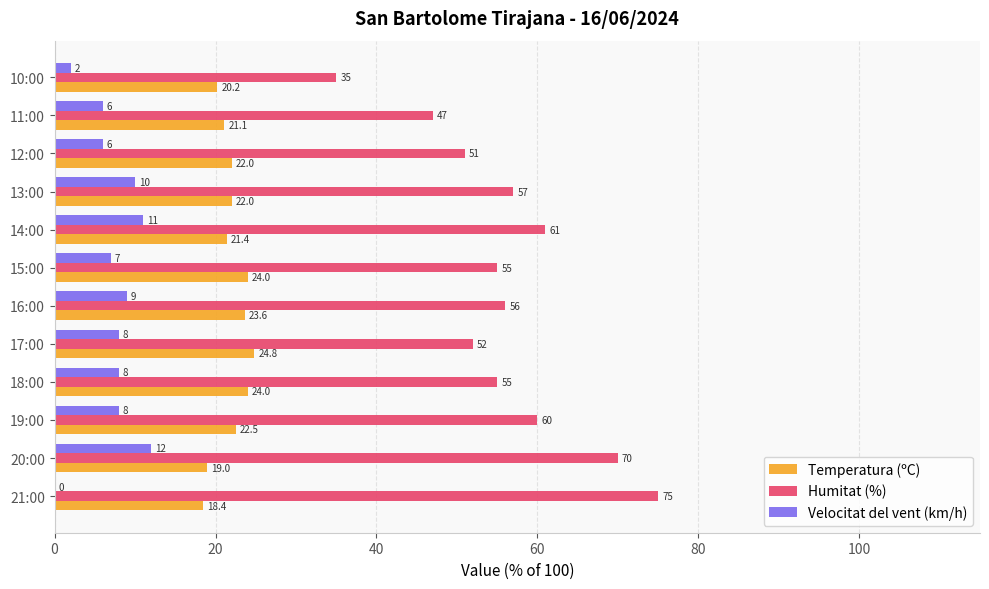

What value does the Temperatura (ºC) series have at 21:00?

18.4